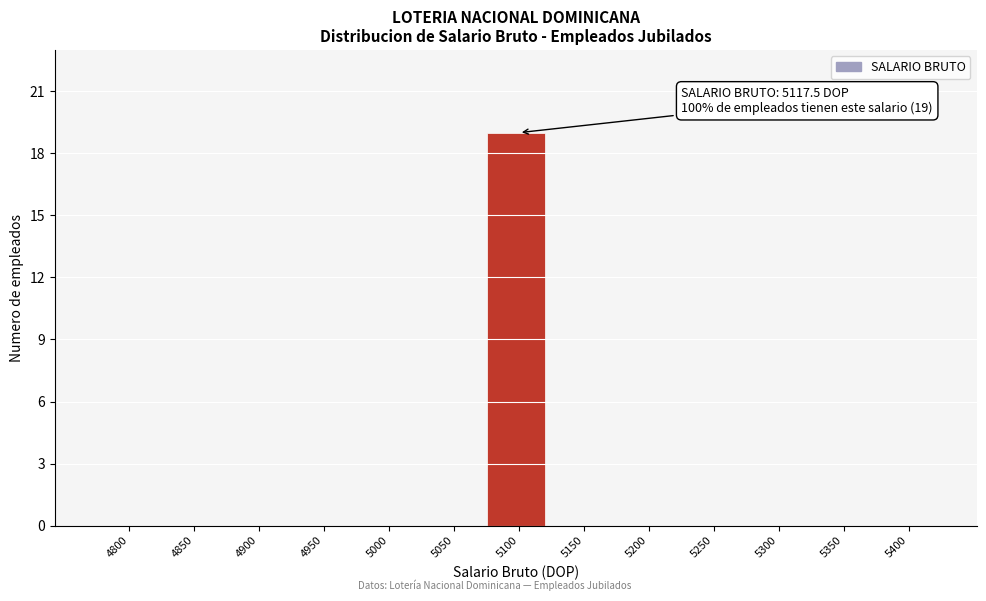

Reading left to right, list all the values displayed in this chart.

4800=0	4850=0	4900=0	4950=0	5000=0	5050=0	5100=19	5150=0	5200=0	5250=0	5300=0	5350=0	5400=0